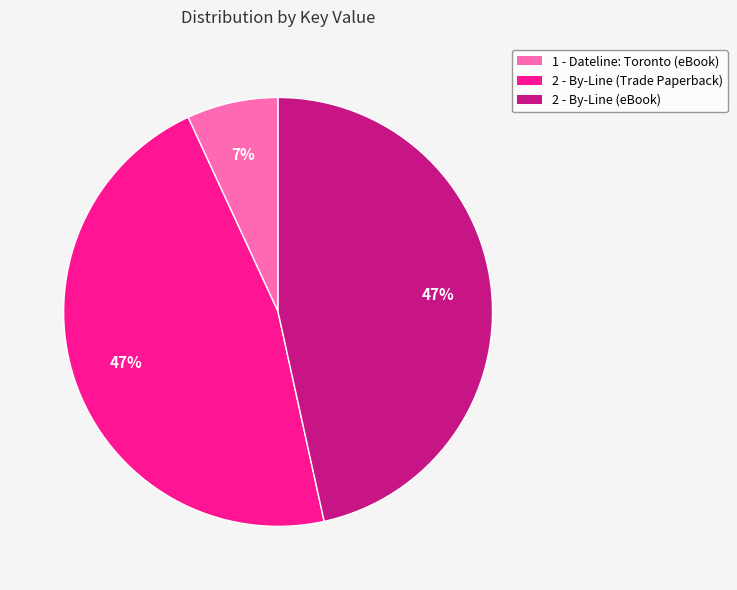

The 2 - By-Line (Trade Paperback) slice represents 61% of the pie. True or false?

False